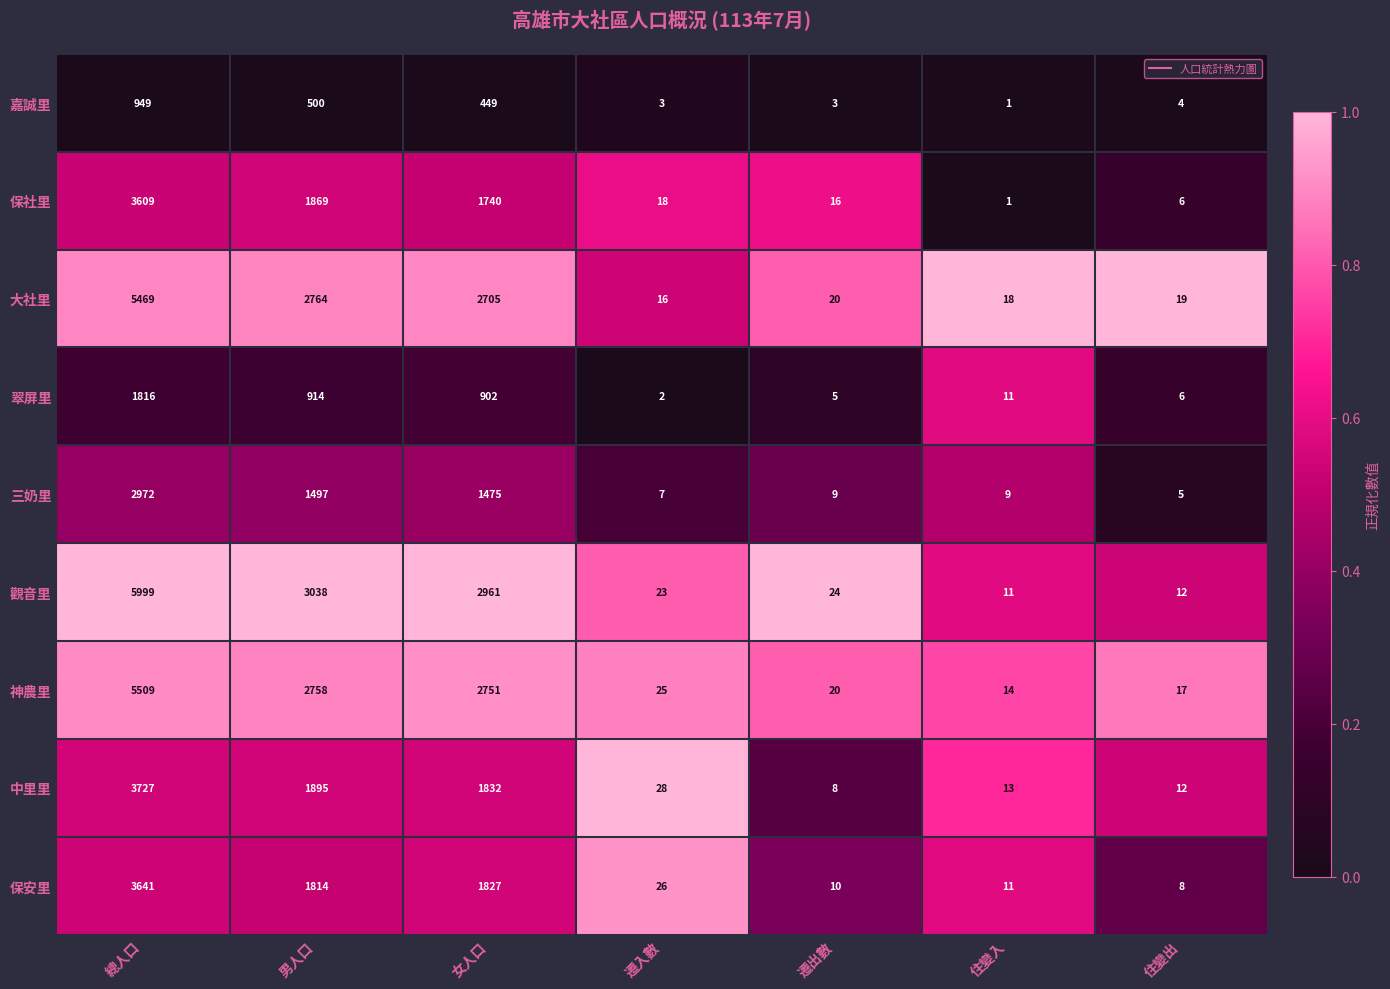

The value of 嘉誠里 at 住變出 is 1. True or false?

False